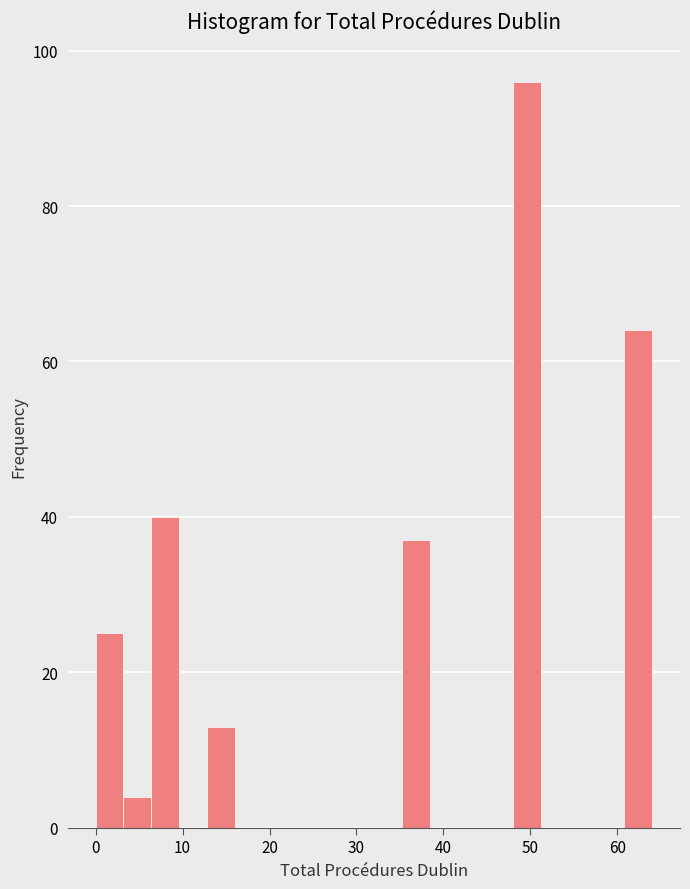

Around what value on the x-axis is the tallest bar? Give the approximate position of its centre, as read against the axis.

50